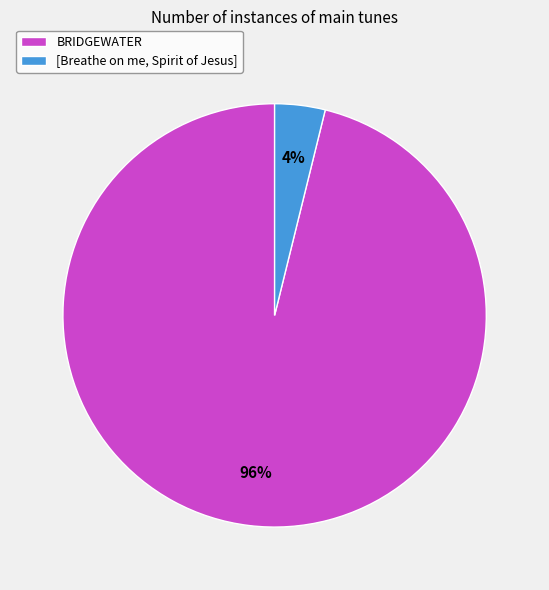

Is the sum of [Breathe on me, Spirit of Jesus] and BRIDGEWATER greater than half?

Yes